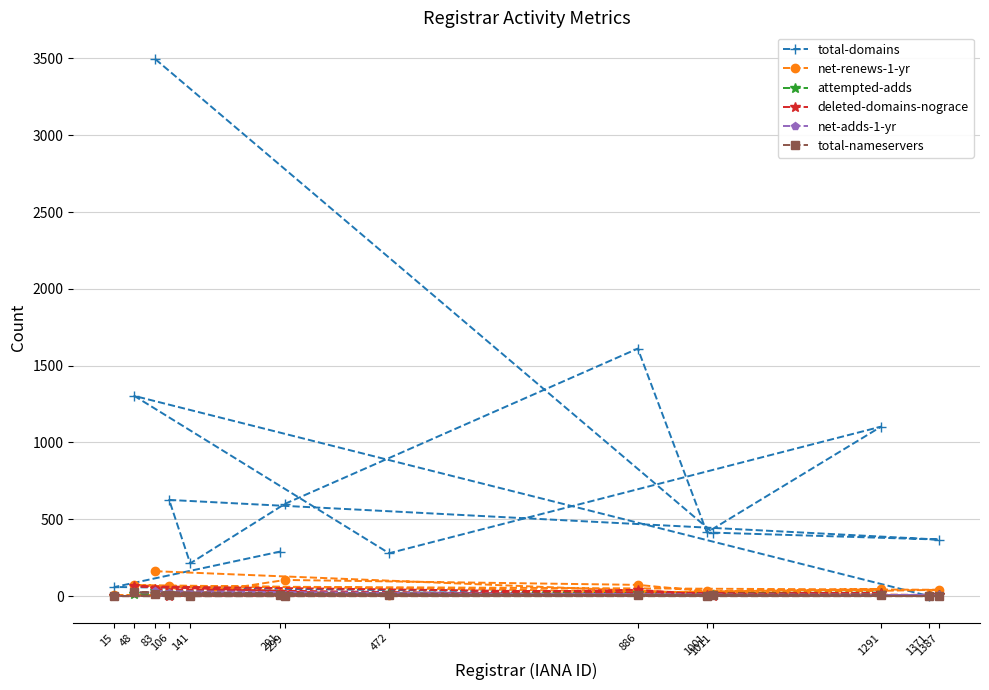

How many positive values does the net-adds-1-yr series have?

13